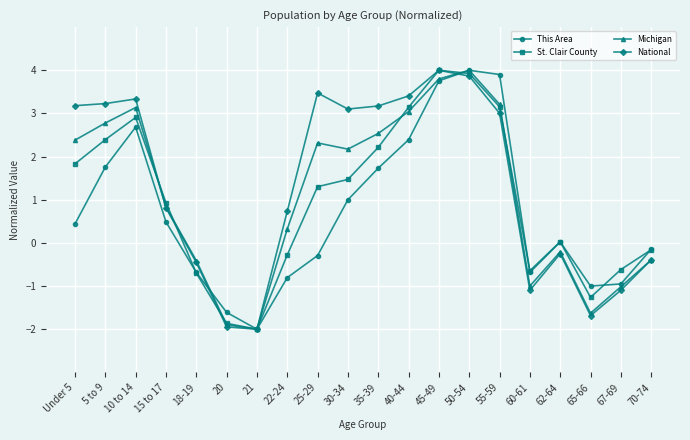

Which series changed the most between 40-44 and 62-64?

National